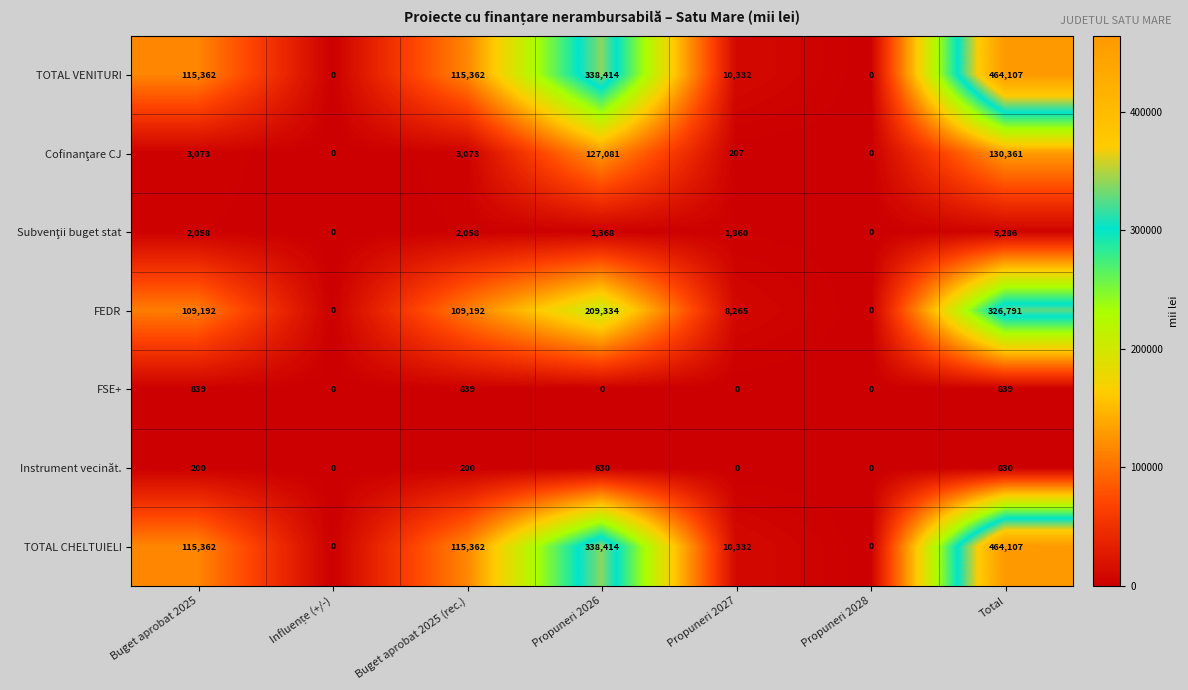

Is the value of TOTAL VENITURI at Buget aprobat 2025 (rec.) greater than the value of Instrument vecinăt. at Propuneri 2027?

Yes